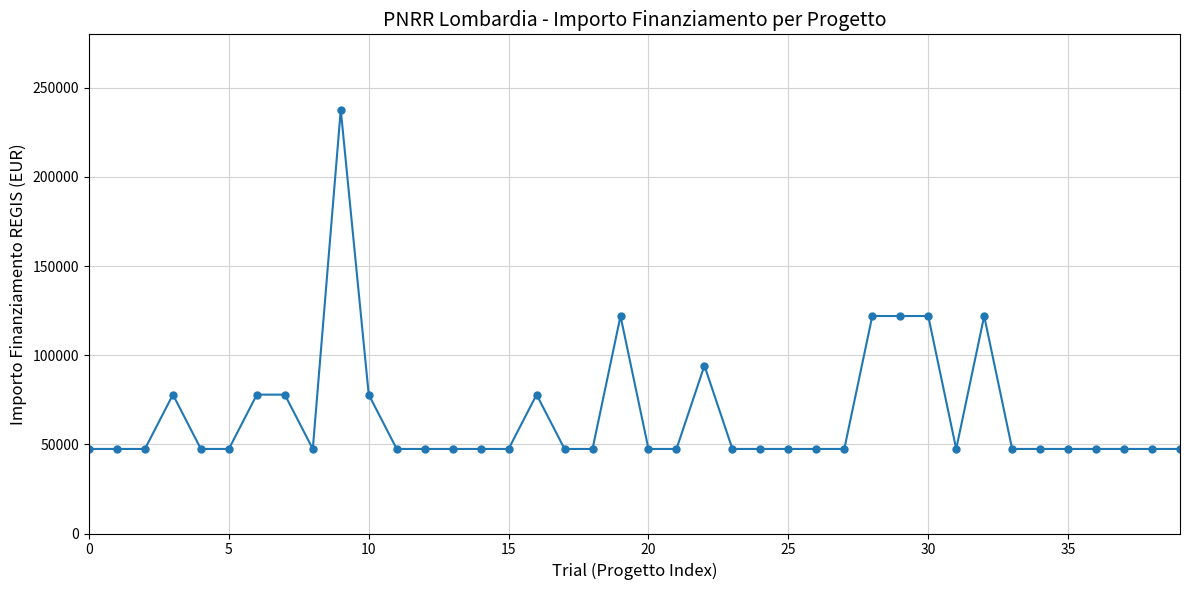

What is the greatest value displayed?

237681